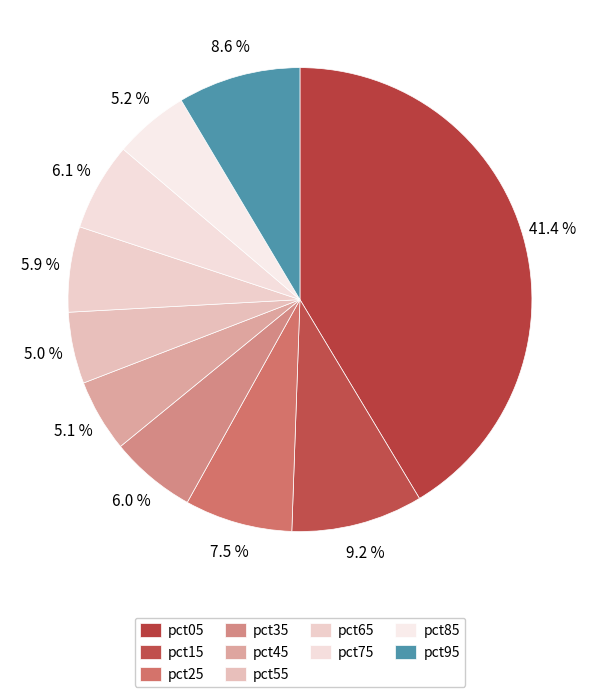

Is there any slice that represents more than half of the pie?

No